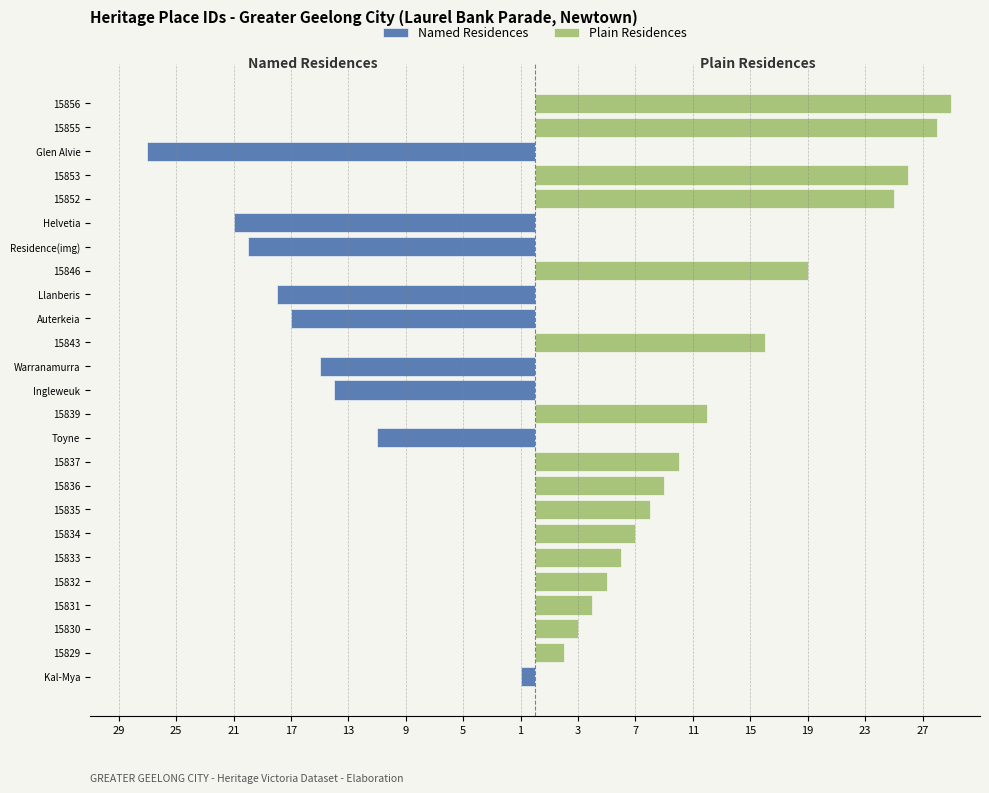

Which series has the largest total across all categories?

Plain Residences